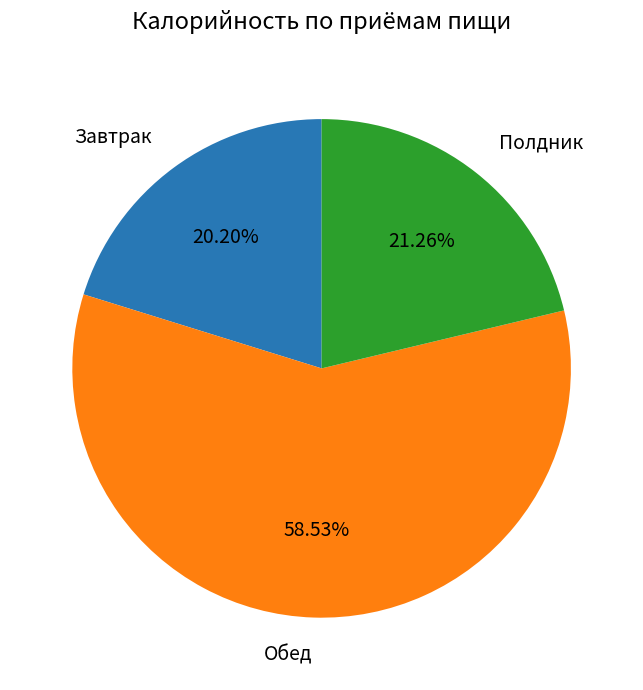

Is there any slice that represents more than half of the pie?

Yes